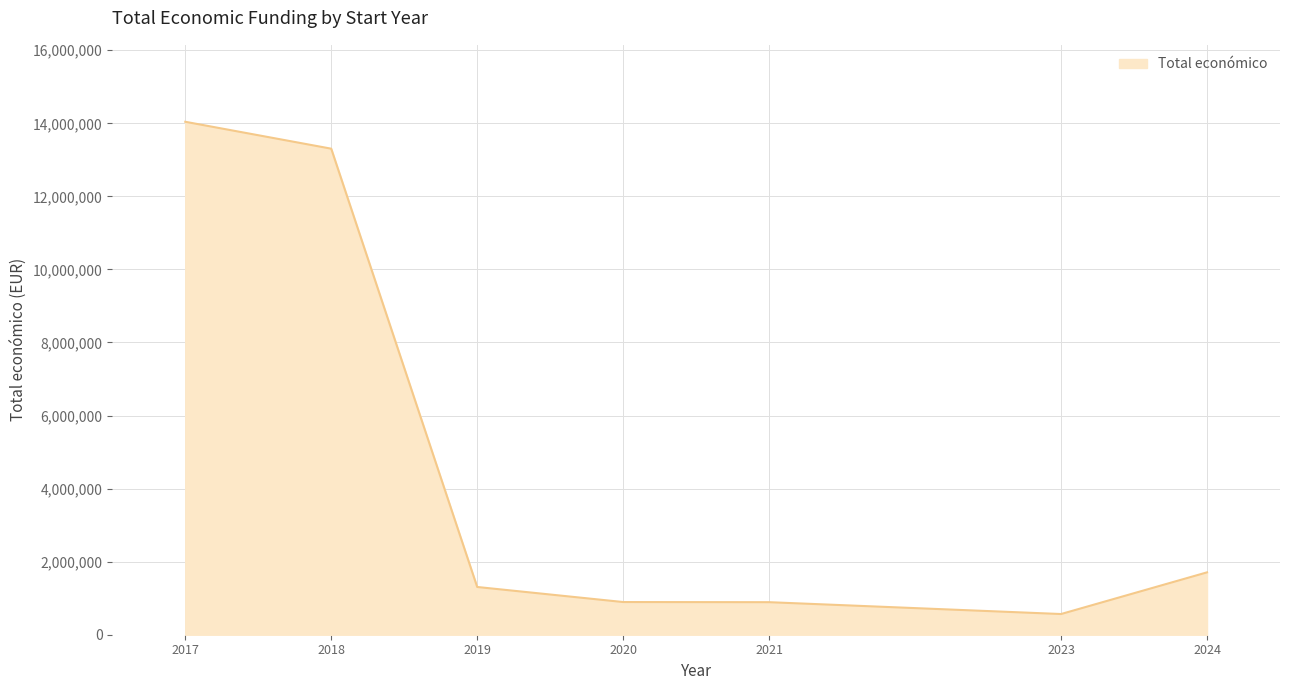

What is the difference between the maximum and minimum values?

13475632